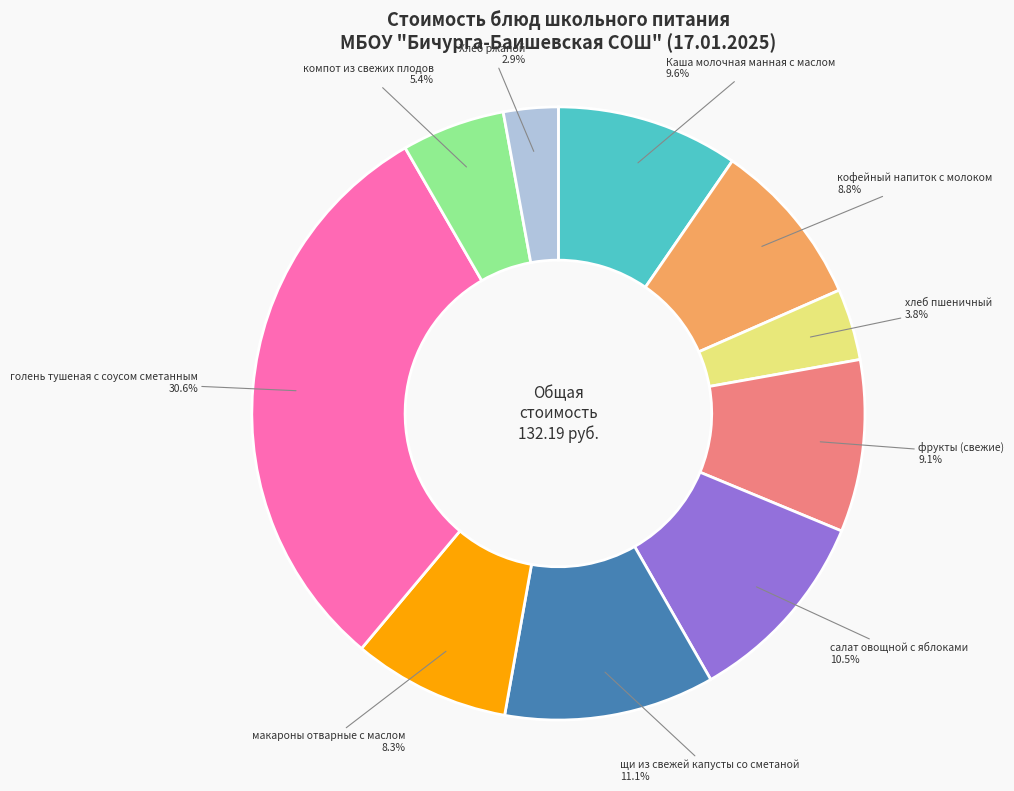

Count the number of slices in the pie.

10